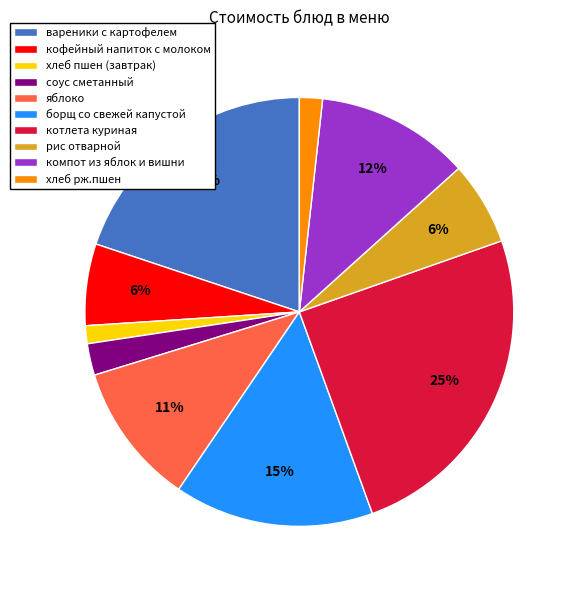

To the nearest percent, what portion does рис отварной represent?

6%